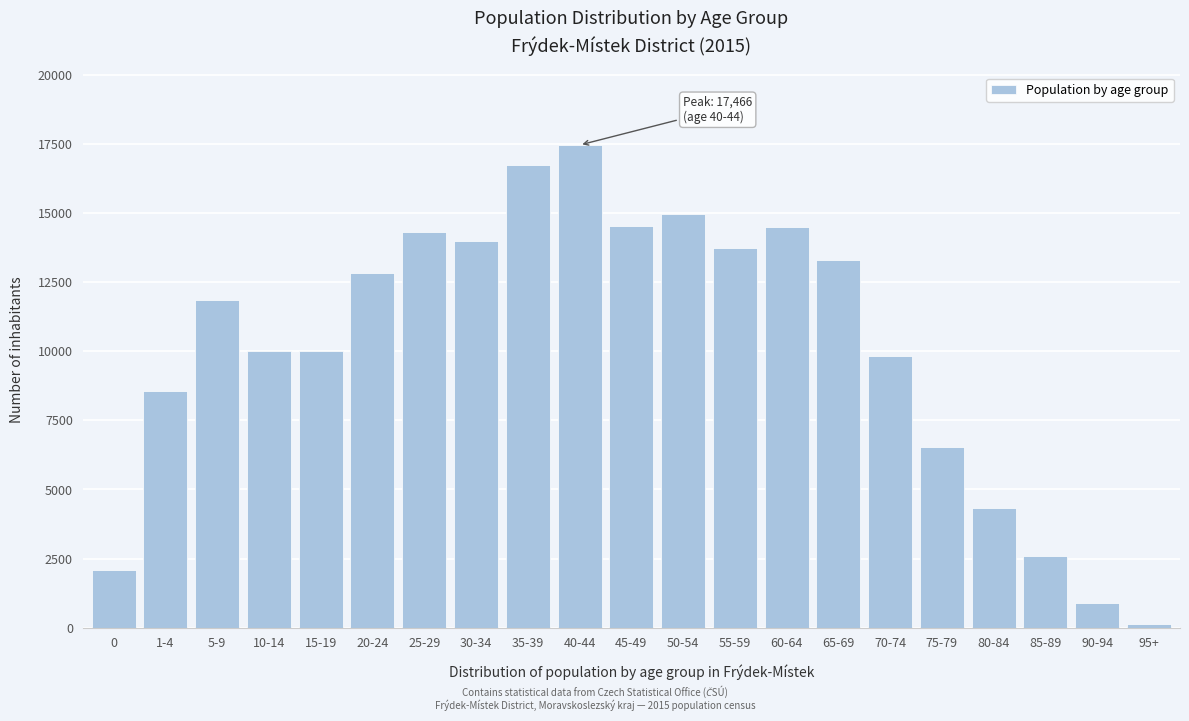

At which label is the value closest to 8792?

1-4